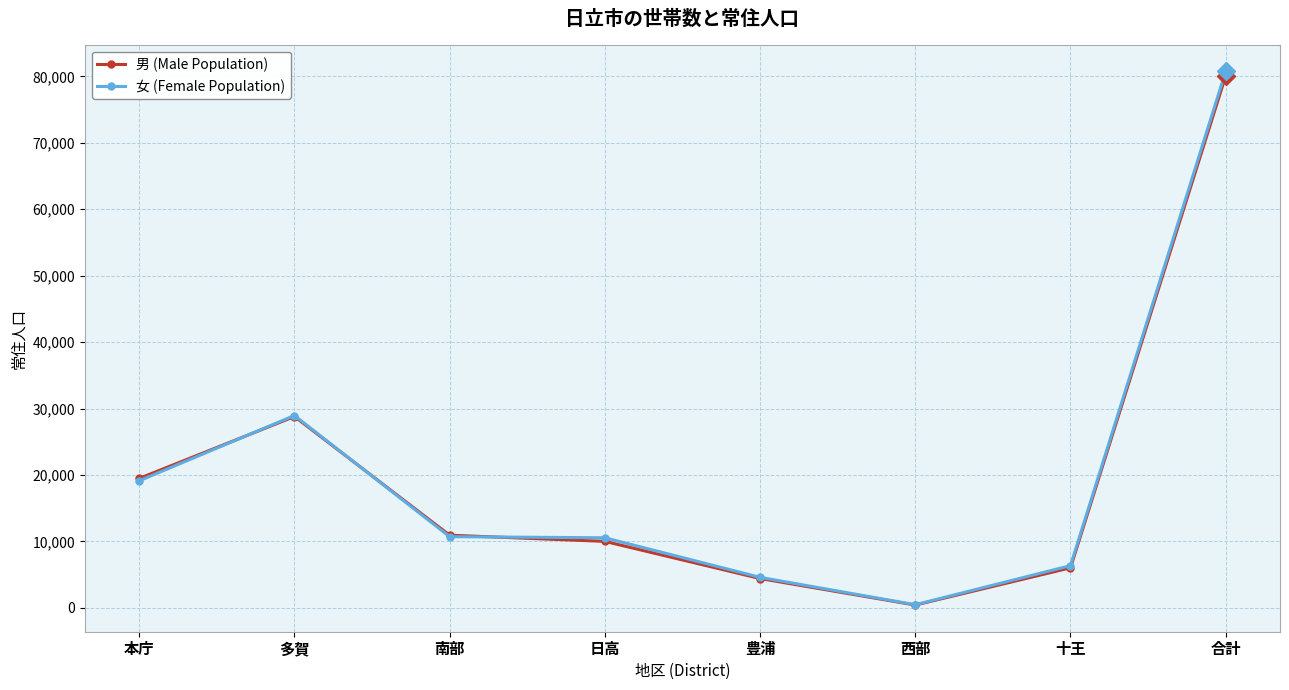

Which series has the largest total across all categories?

女 (Female Population)